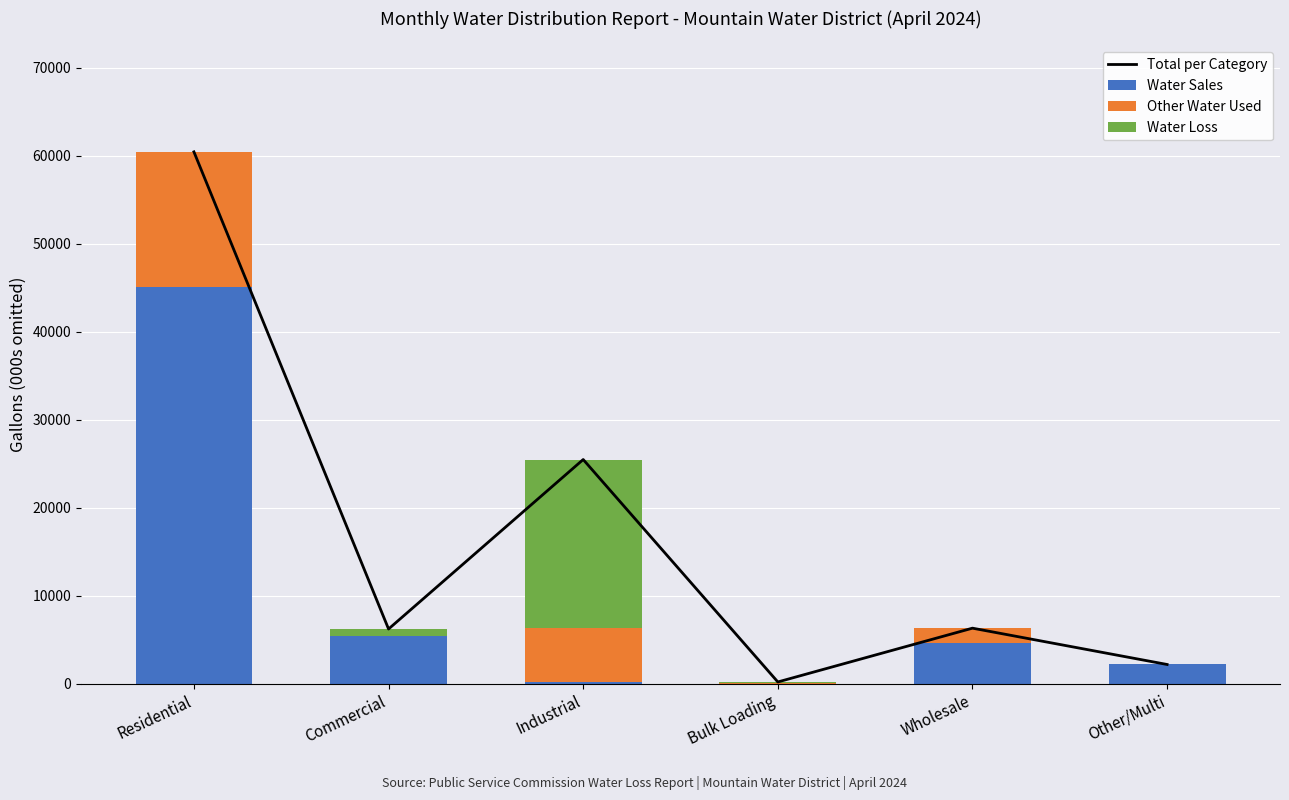

Which series has the largest total across all categories?

Total per Category